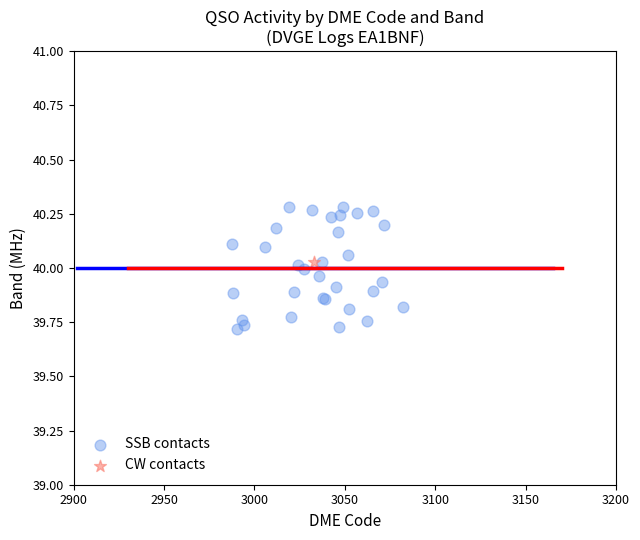

What are all the series names shown in the legend?

SSB contacts, CW contacts